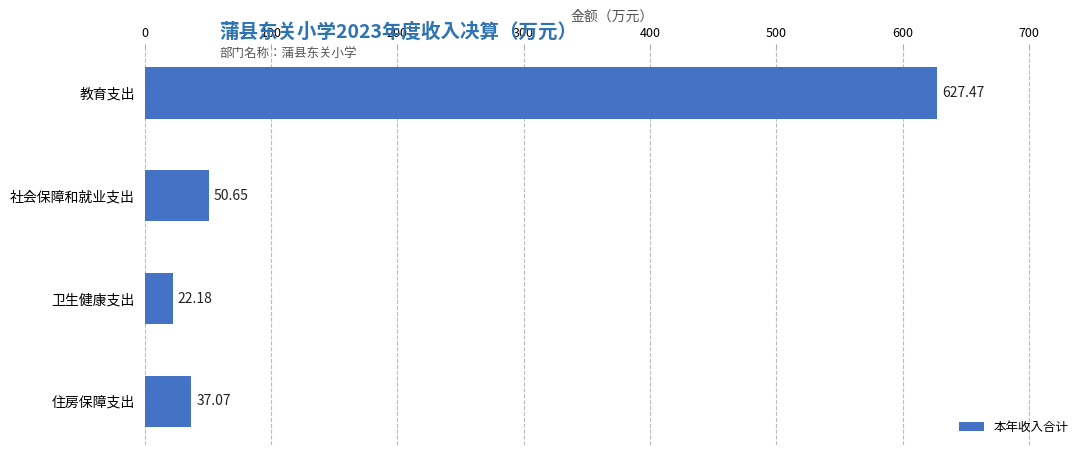

What is the difference between the values at 住房保障支出 and 卫生健康支出?

14.9